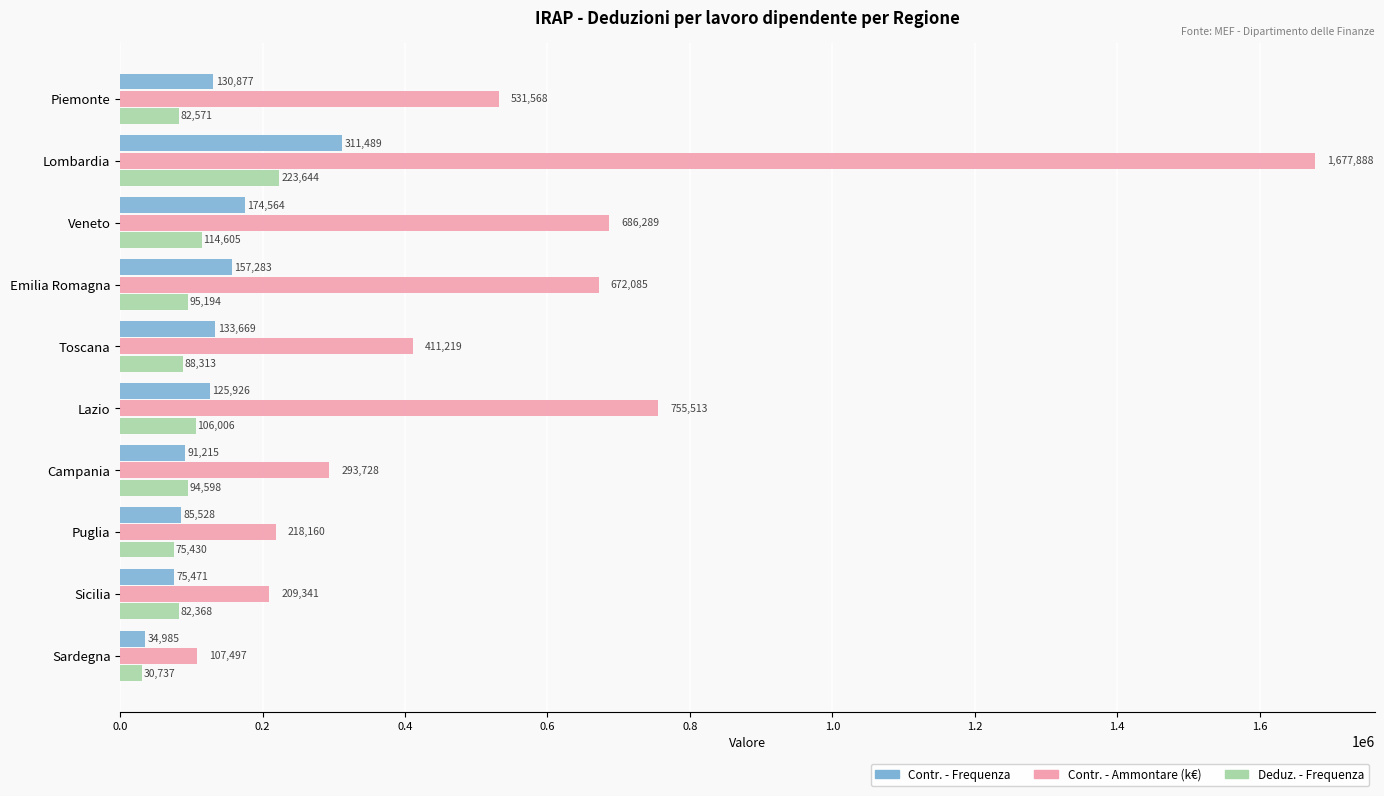

What is the highest value of the Deduz. - Frequenza series?

223644